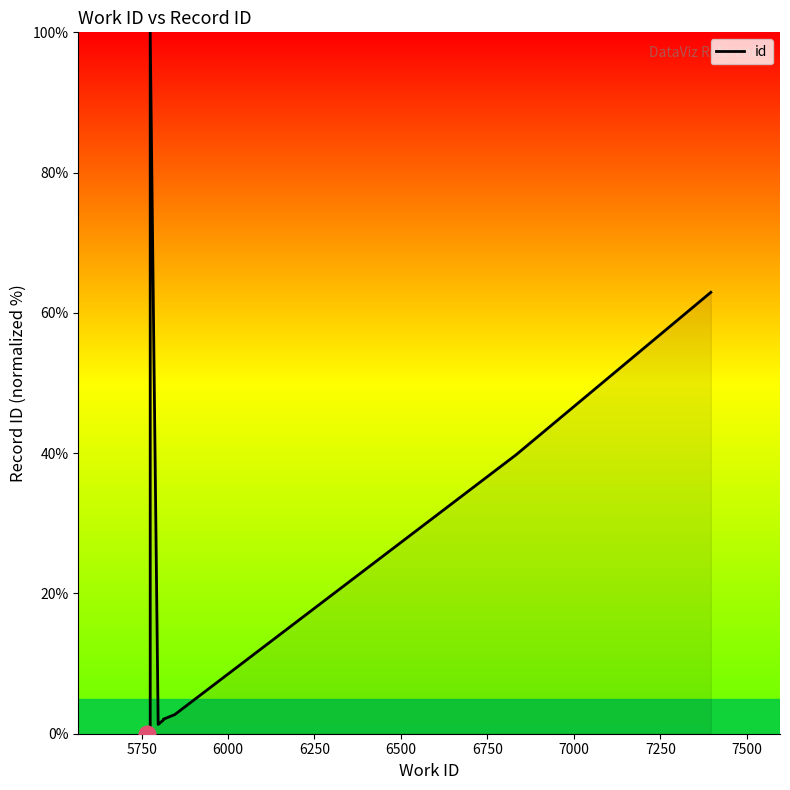

What is the greatest value displayed?

100.0